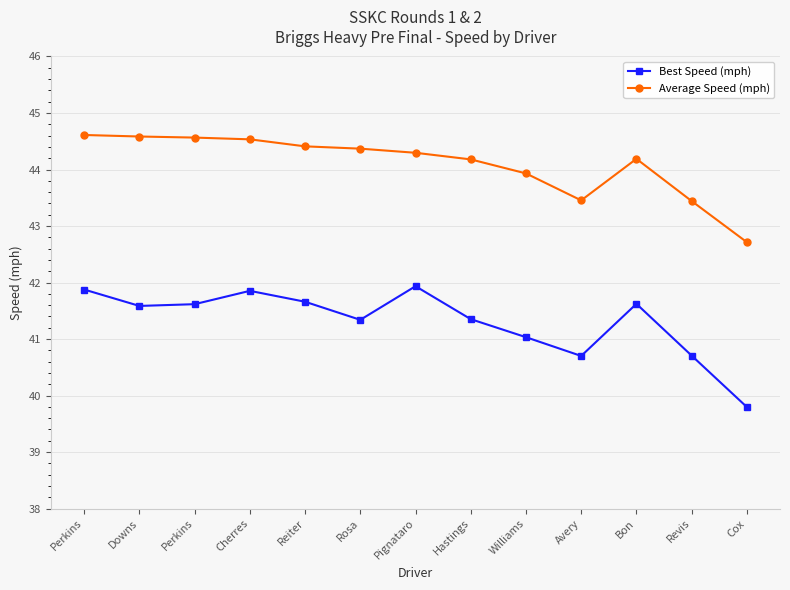

Where does the Average Speed (mph) series first go above 44?

Perkins